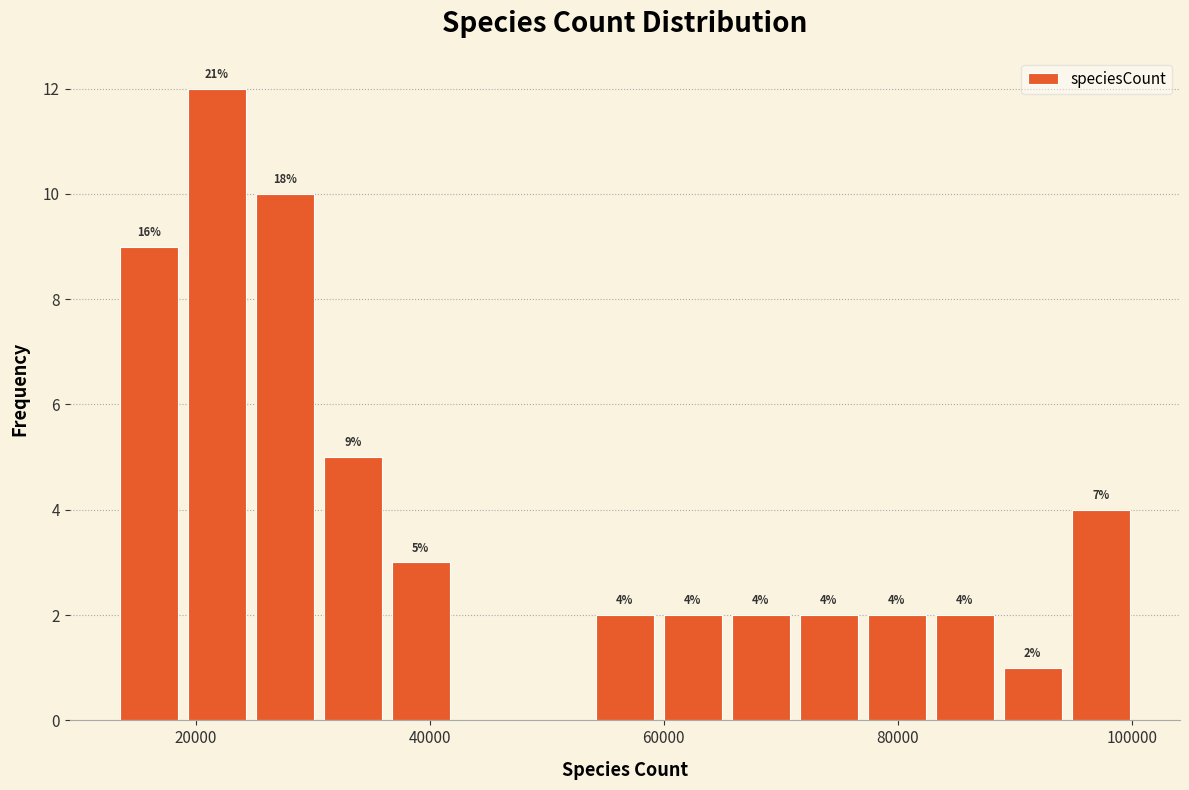

Read against the x-axis, roughly where is the centre of the tallest bar?

22000